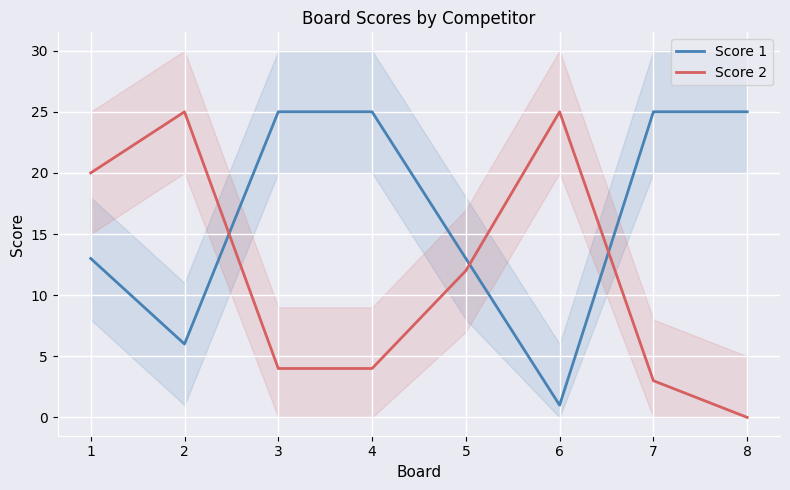

True or false: Score 1 and Score 2 intersect in this chart.

True